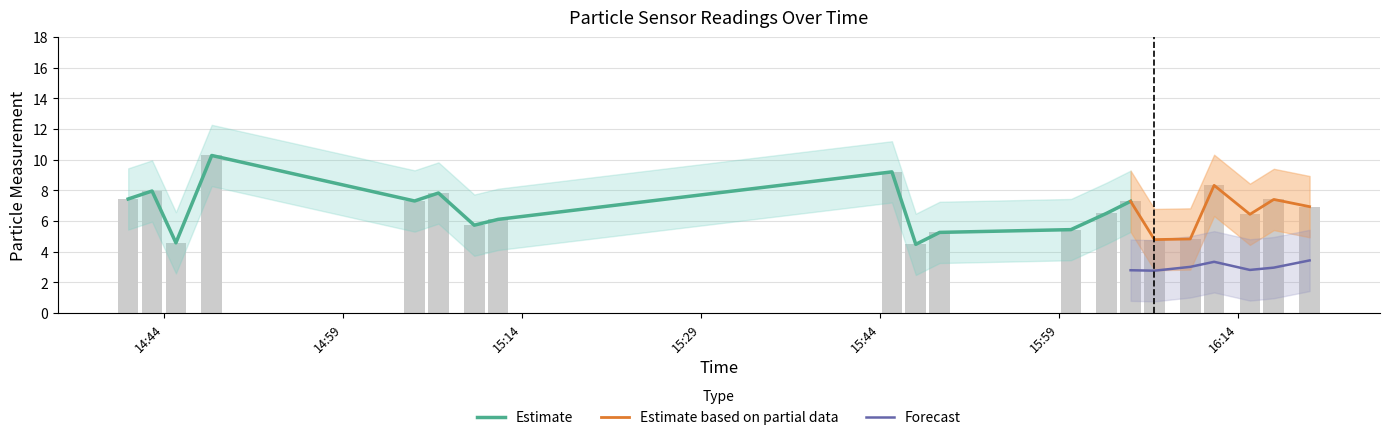

How many groups of bars are there?

20